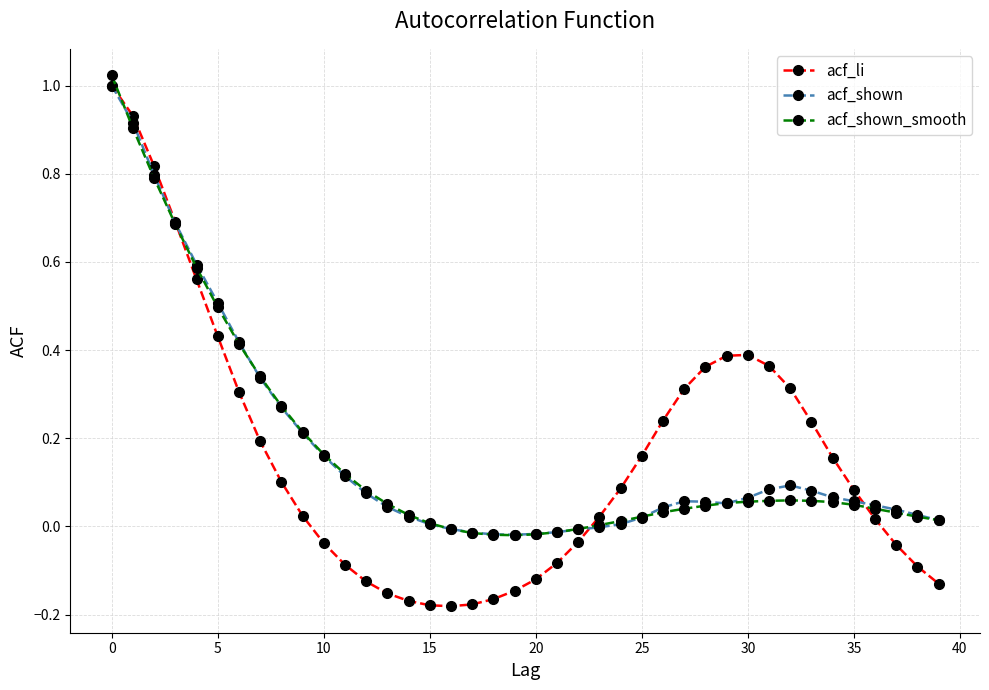

In acf_shown_smooth, how many points are higher than both neighbors (excluding endpoints)?

1